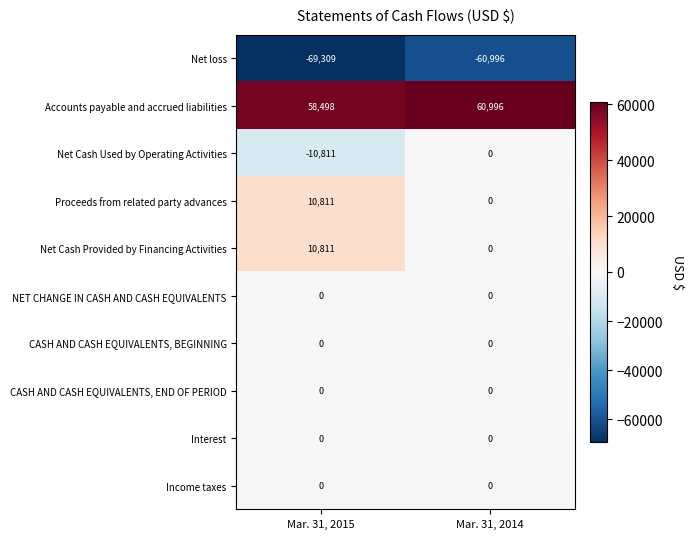

How many data points in Net loss are less than -60996?

1